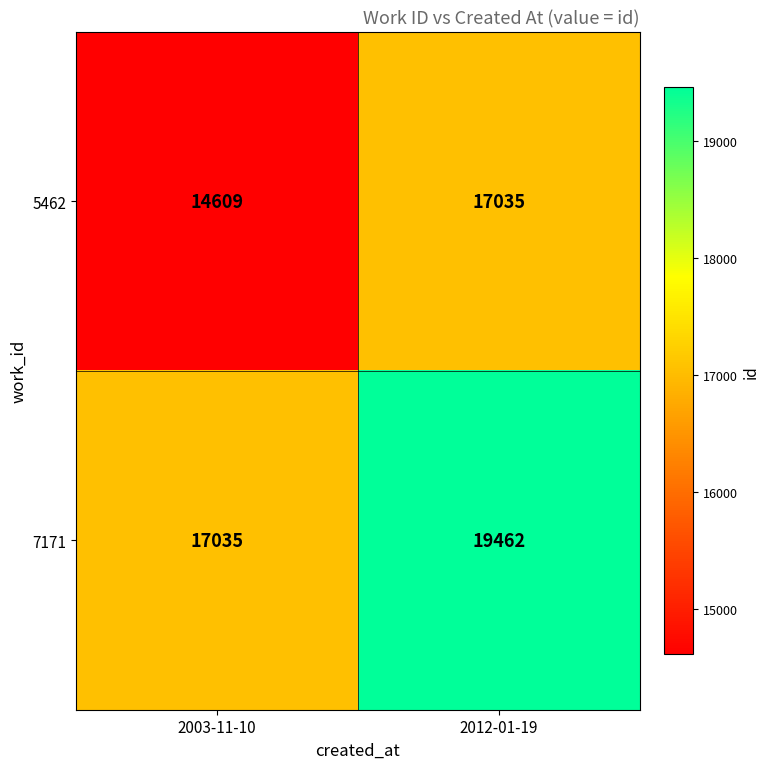

Reading left to right, transcribe all the data shown in this chart.

5462: 14609	17035
7171: 17035	19462